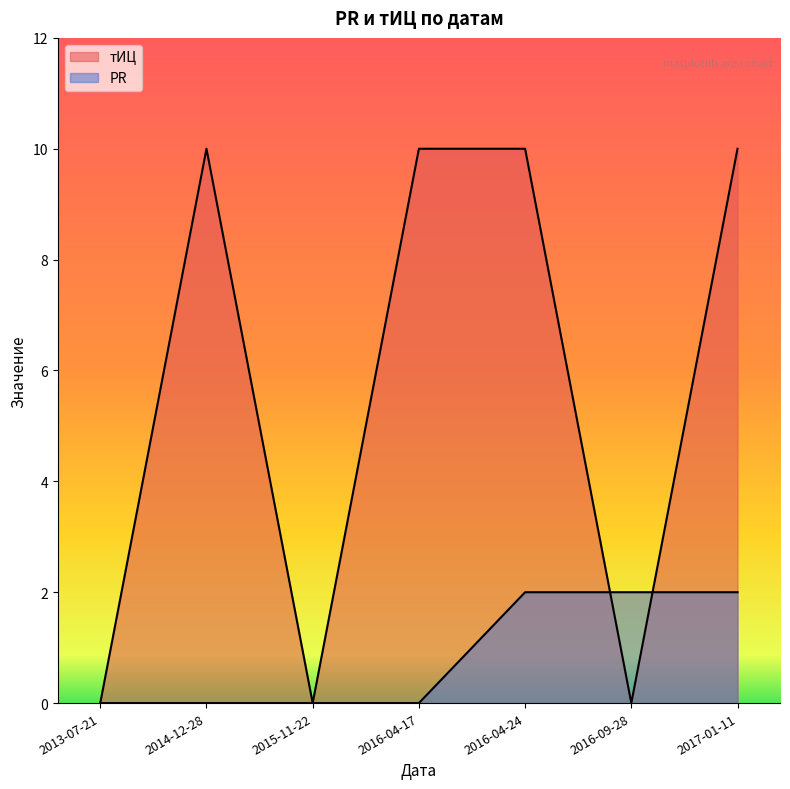

How many interior local peaks does the тИЦ series have?

1